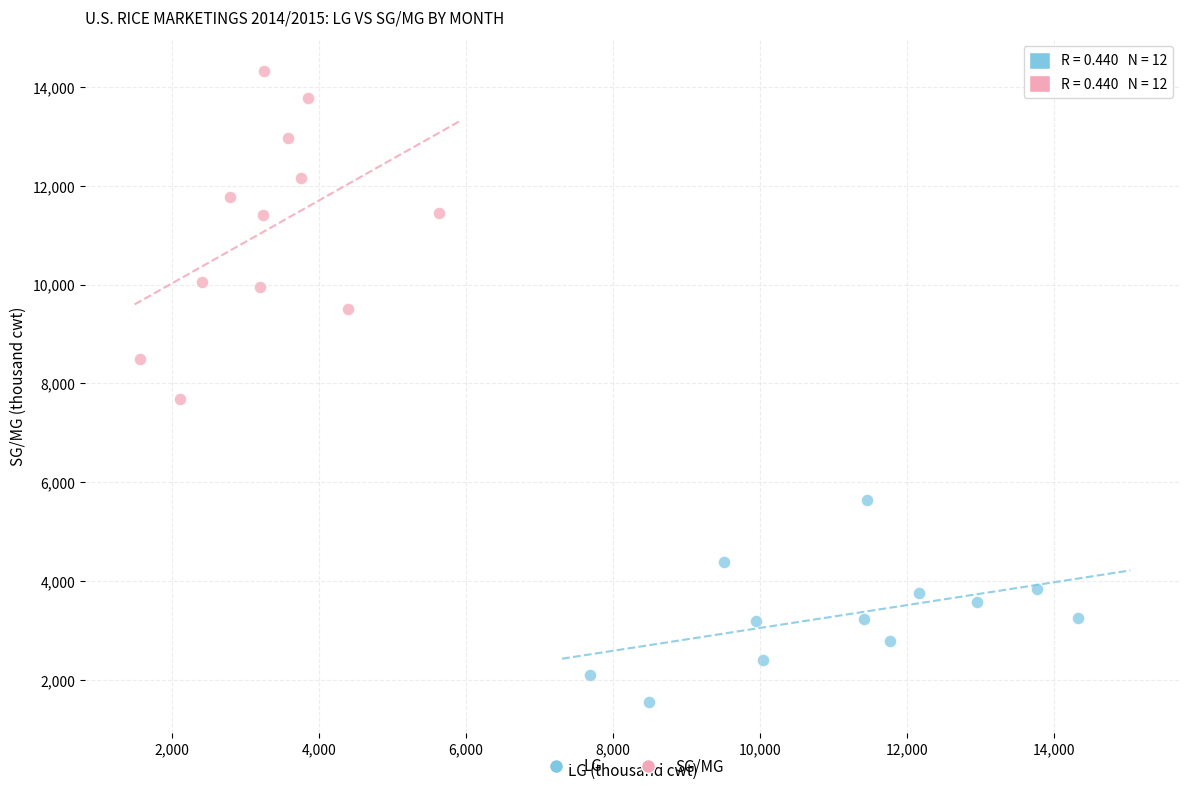

Which series has the widest spread of Y values?

SG/MG